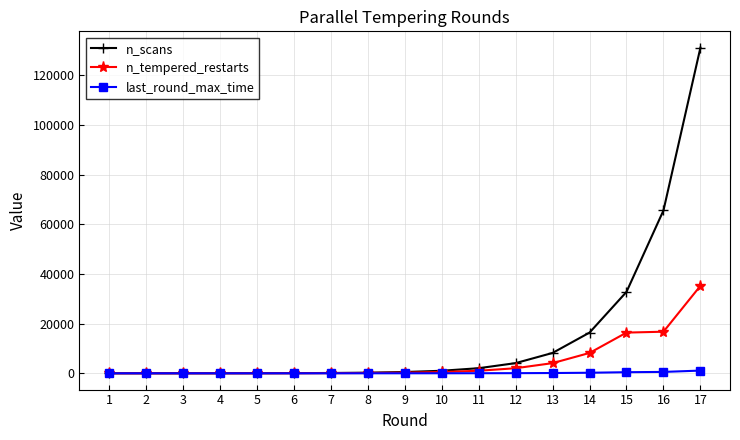

At which category is the sum across all series the highest?

17